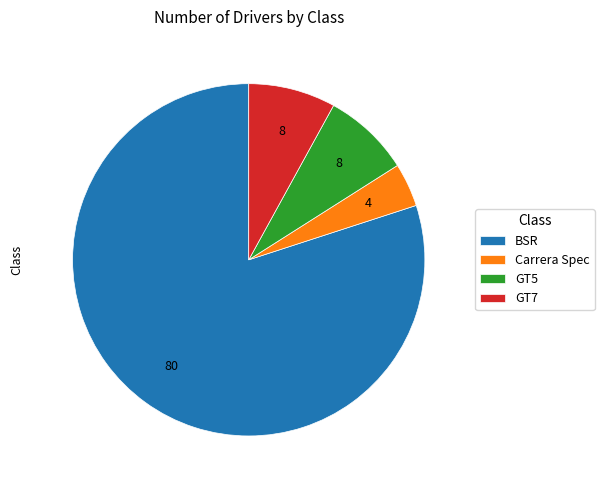

Do GT5 and GT7 together represent more than half of the pie?

No